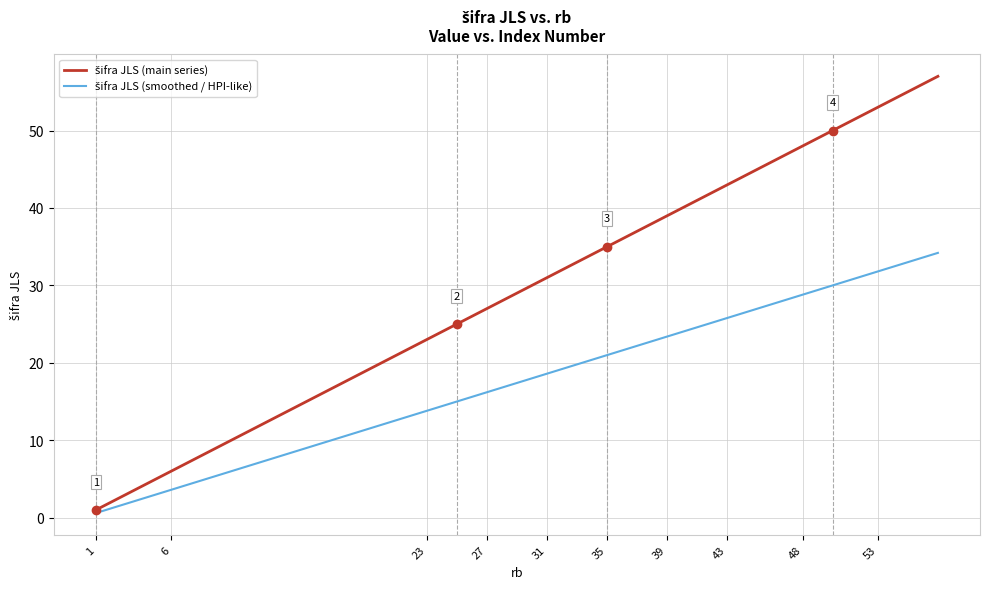

How many categories are shown in the chart?

40